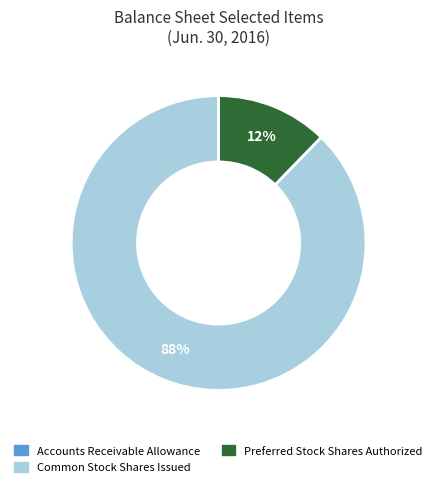

Does any single category account for the majority?

Yes